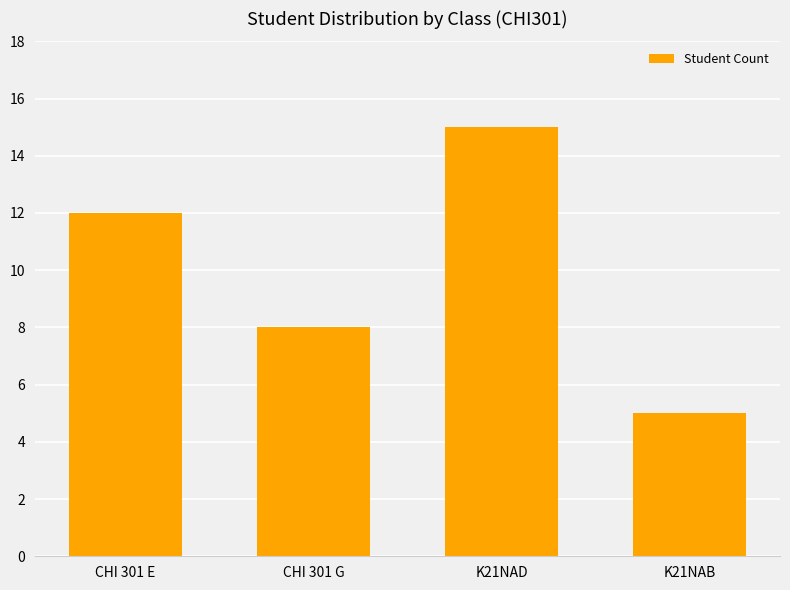

What is the label of the 2nd bar from the left?

CHI 301 G